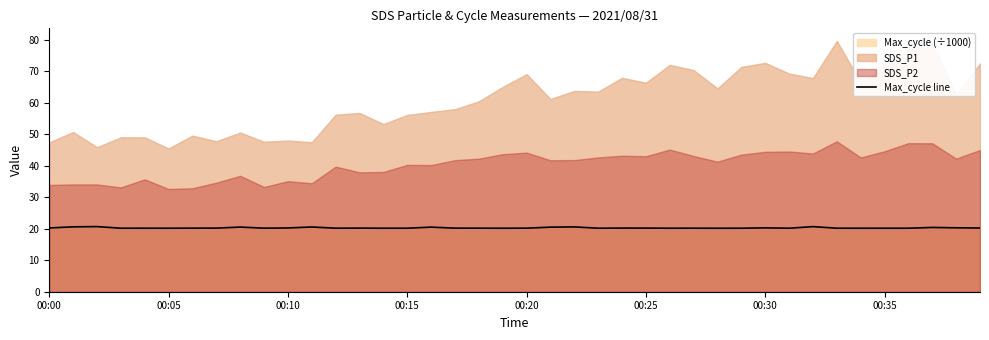

Is it true that Max_cycle line equals 20.2 at 00:20?

True